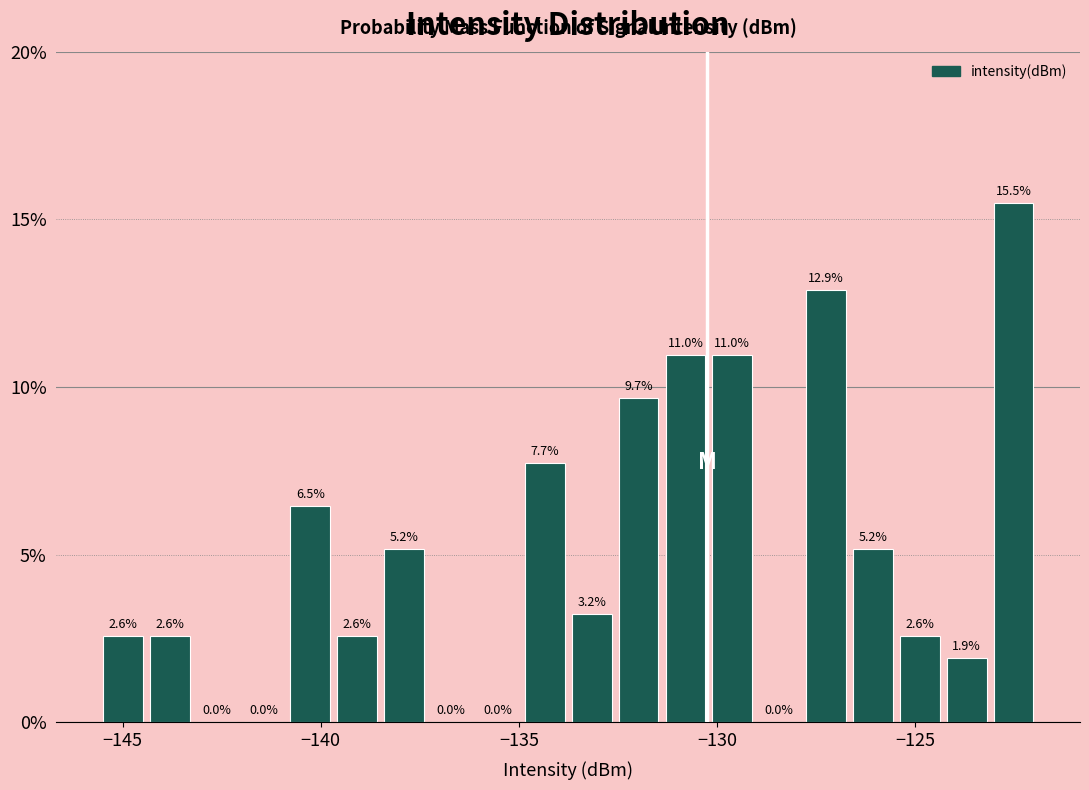

Around what value on the x-axis is the tallest bar? Give the approximate position of its centre, as read against the axis.

-122.5